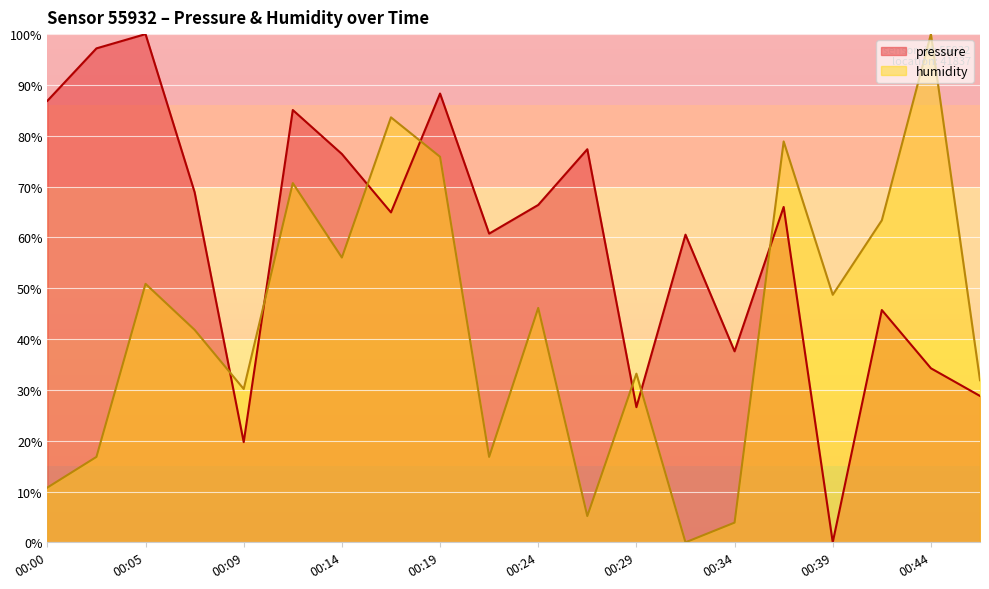

What is the total value across all series at 00:39?

48.7